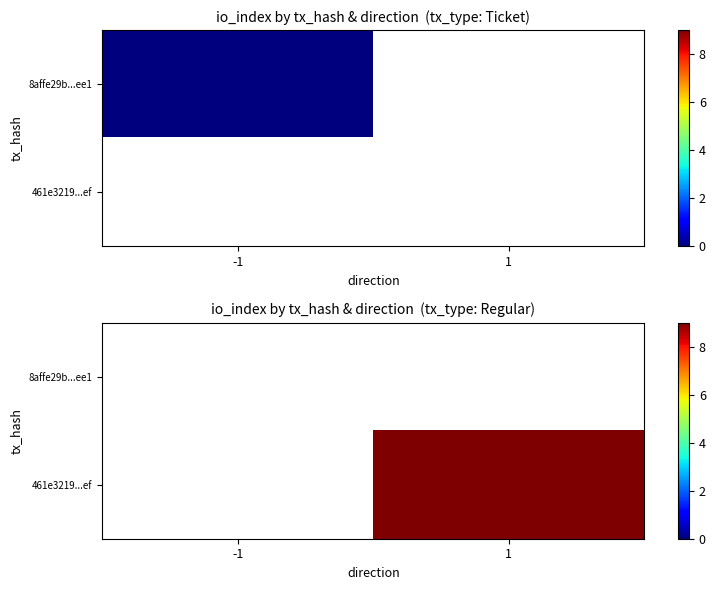

True or false: 461e3219...ef has a value of 9.0 at 1.

True